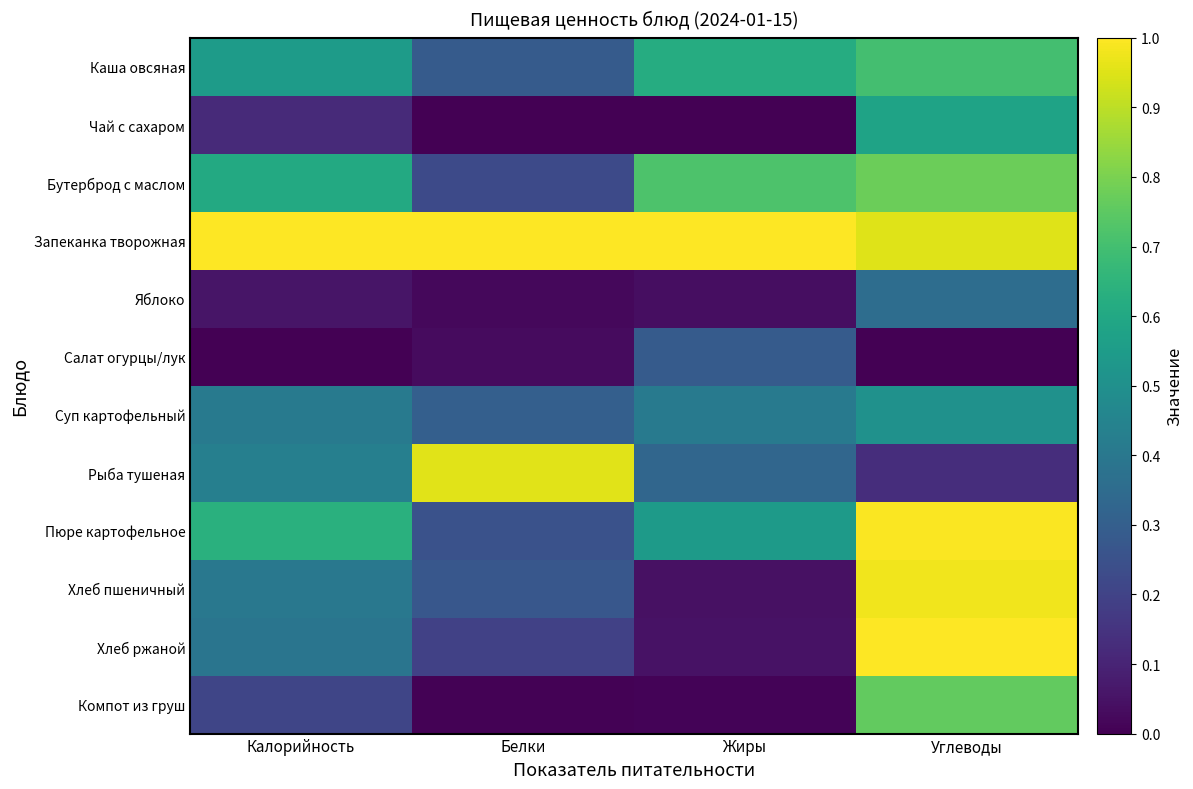

Between Калорийность and Белки, which series saw the biggest shift?

Рыба тушеная